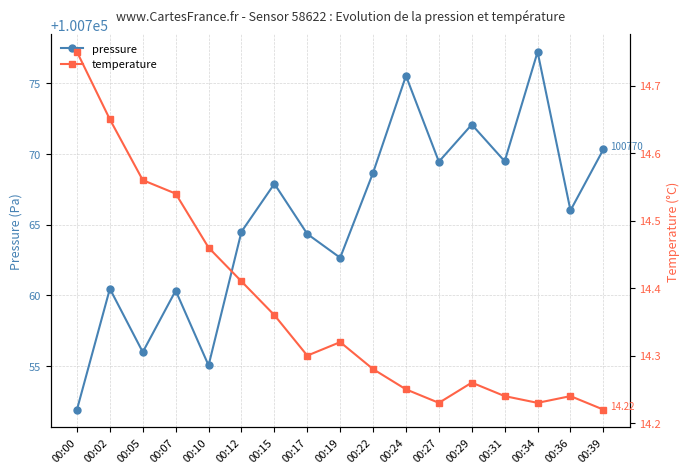

The pressure series shows 131559.2 at 00:36. True or false?

False